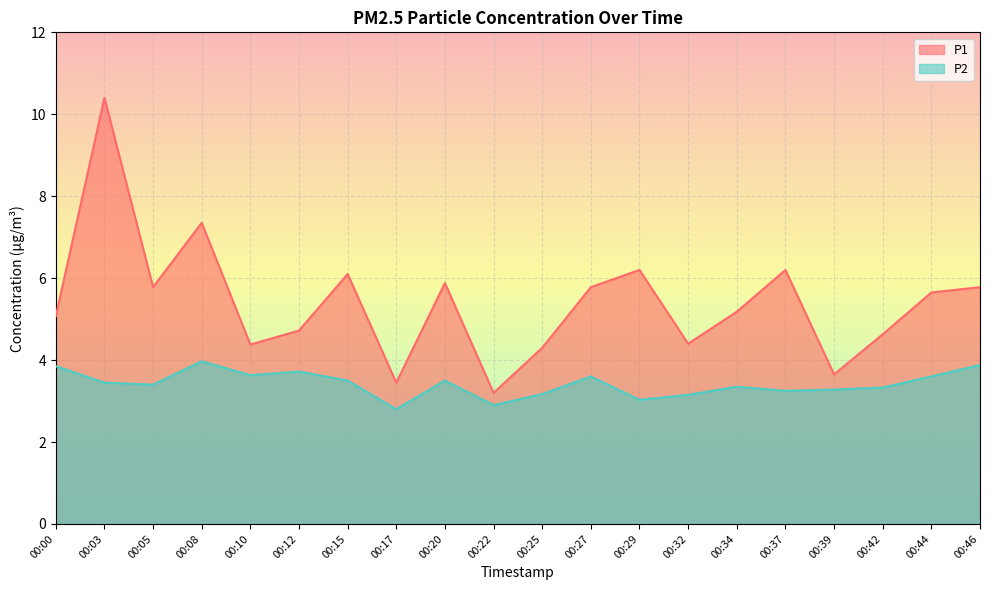

The P2 series shows 2.9 at 00:22. True or false?

True